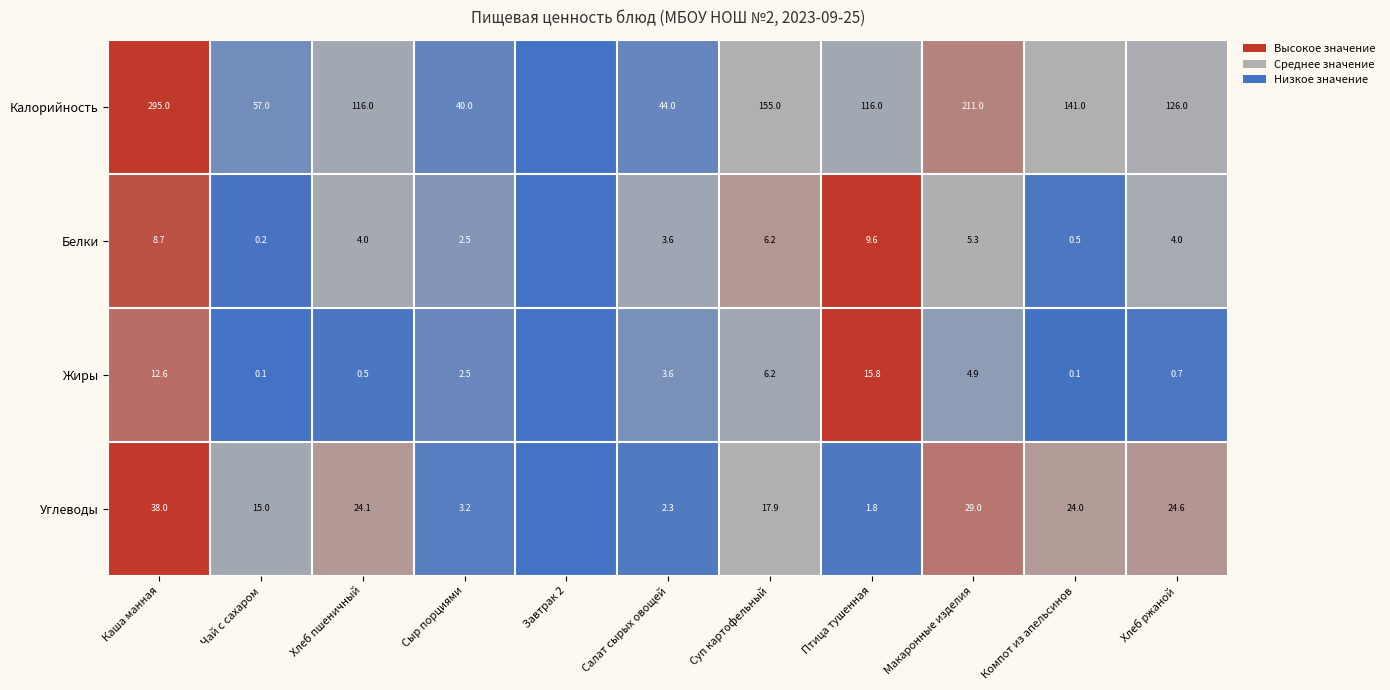

The value of Углеводы at Хлеб ржаной is 0.3. True or false?

False